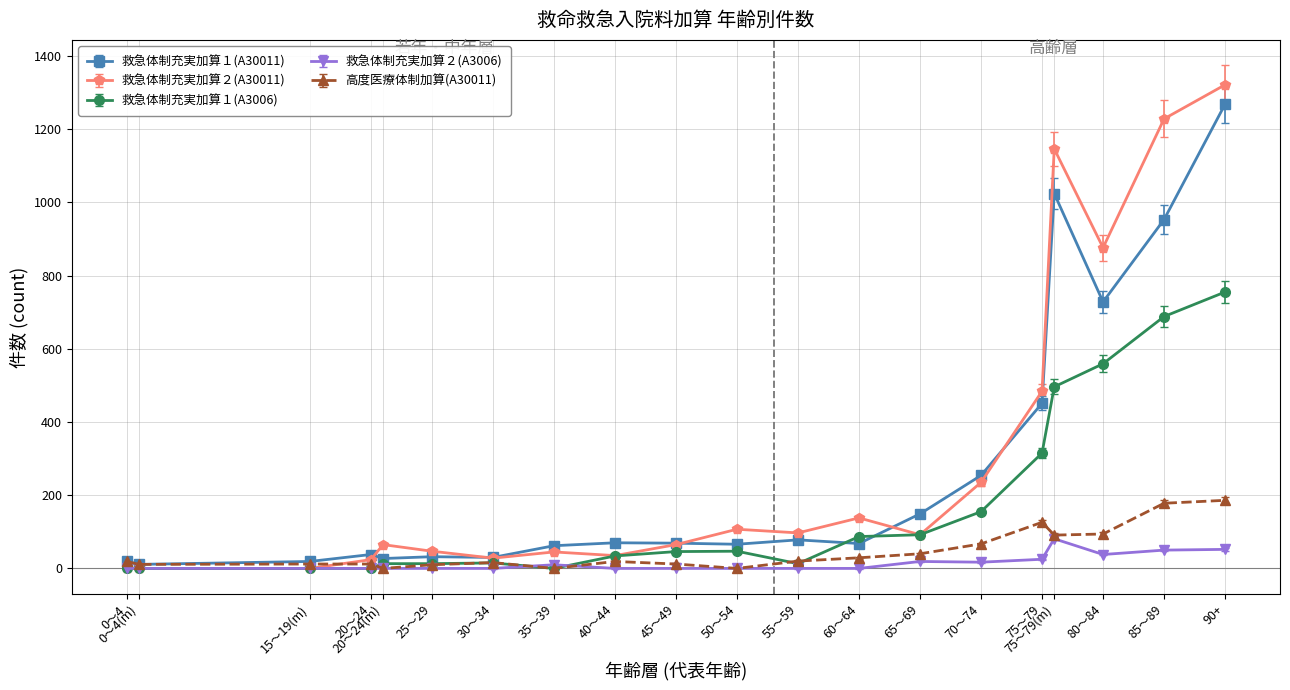

The 高度医療体制加算(A30011) series shows 20 at 55～59. True or false?

True